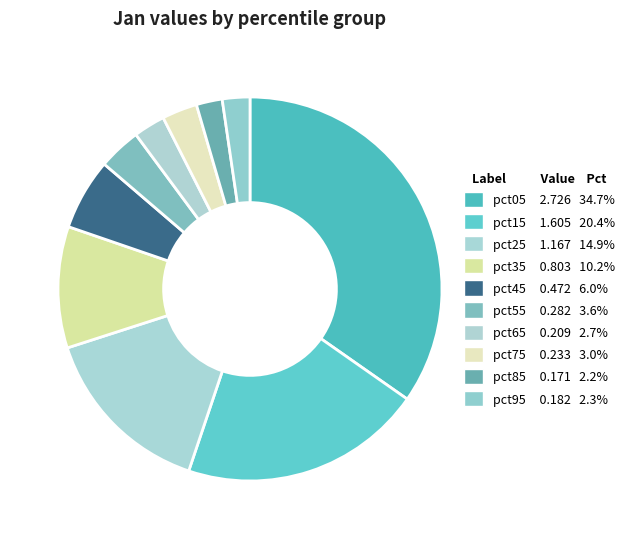

How many segments does this pie chart have?

10